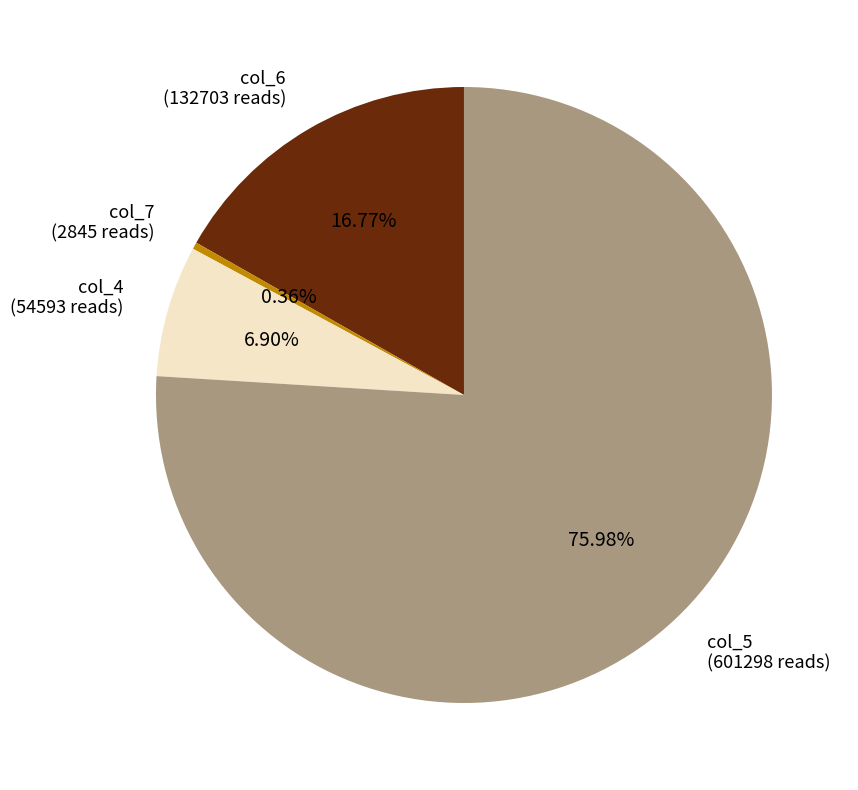

Is there a majority slice in this chart?

Yes